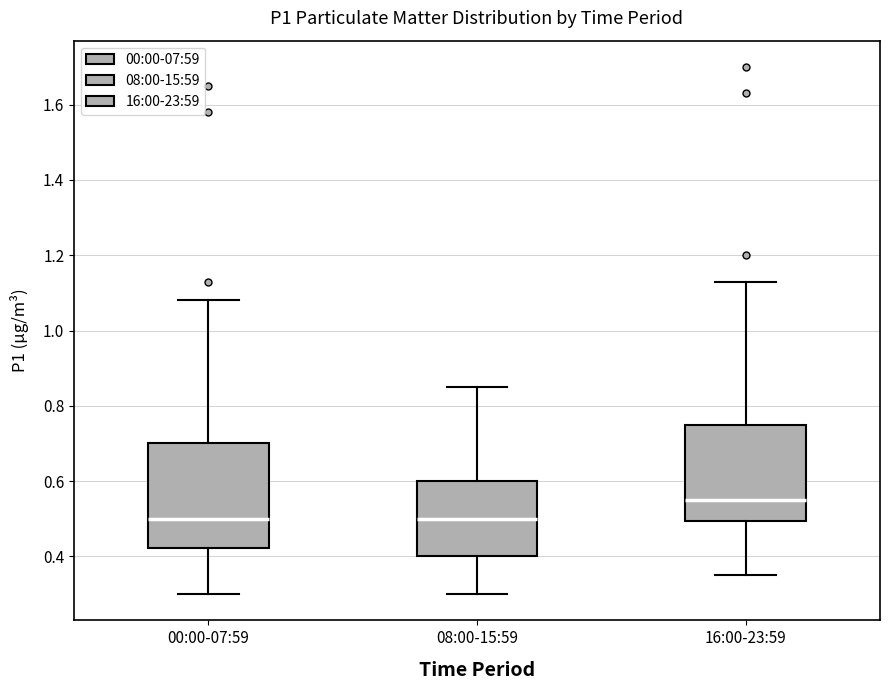

Reading left to right, transcribe this box plot: for each box, give where its median line is, the range the box spans, and where its two whiskers end, as read against the y-axis. The values are not printed on the chart, so give them approximately, as read against the axis.

00:00-07:59: median 0.50, box 0.42 to 0.70, whiskers 0.30 to 1.08
08:00-15:59: median 0.50, box 0.40 to 0.60, whiskers 0.30 to 0.86
16:00-23:59: median 0.56, box 0.50 to 0.76, whiskers 0.36 to 1.14